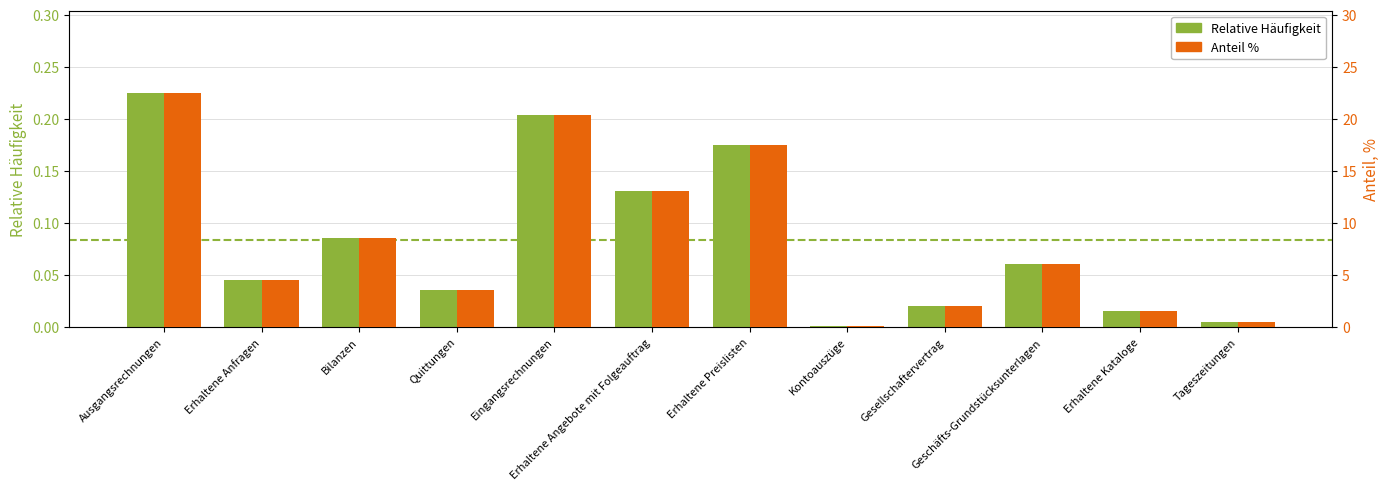

Where is Anteil % nearest to the value 11?

Erhaltene Angebote mit Folgeauftrag